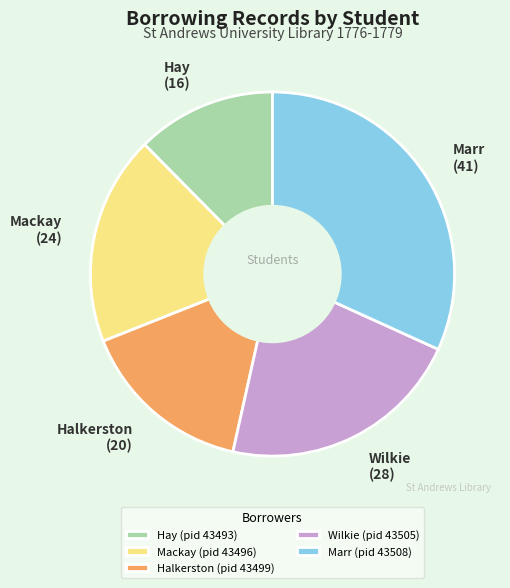

Rank the categories by value from highest to lowest.

Marr (pid 43508), Wilkie (pid 43505), Mackay (pid 43496), Halkerston (pid 43499), Hay (pid 43493)